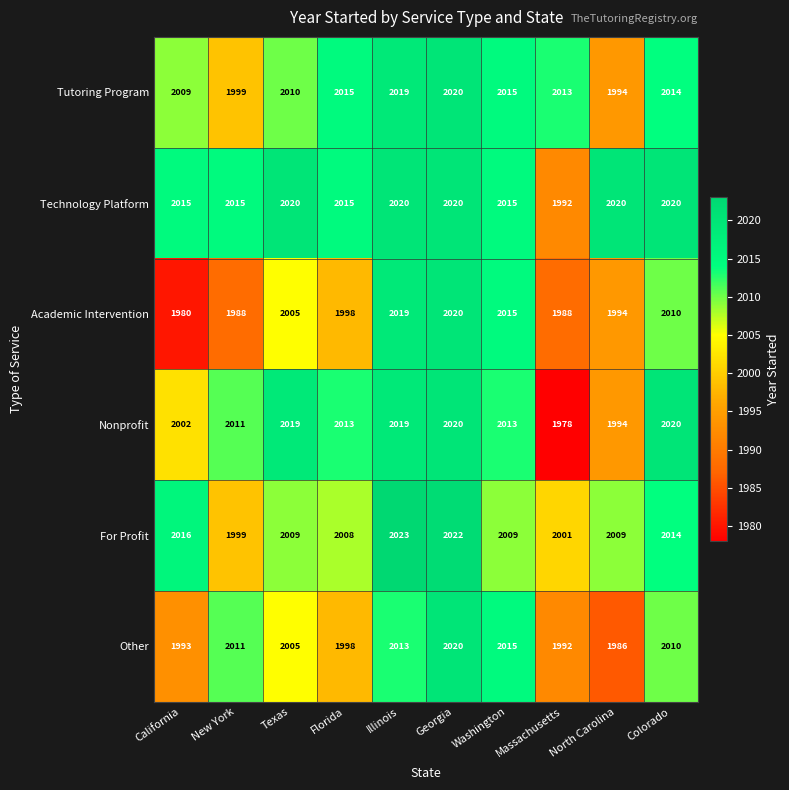

The Tutoring Program series shows 2015 at Washington. True or false?

True